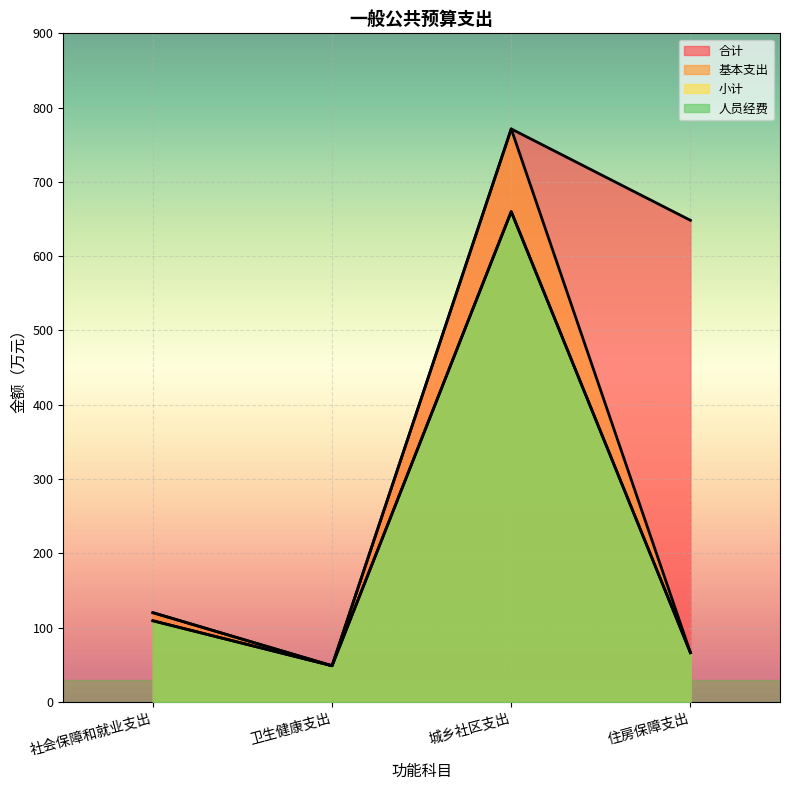

Which category has the highest value across all series?

城乡社区支出